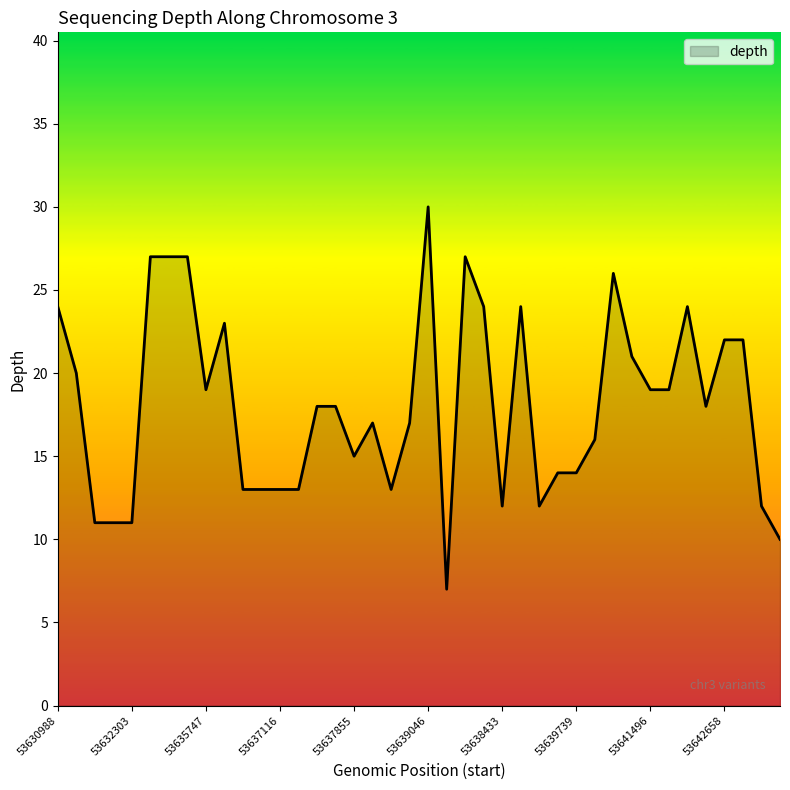

What is the difference between the second highest and minimum values?

20